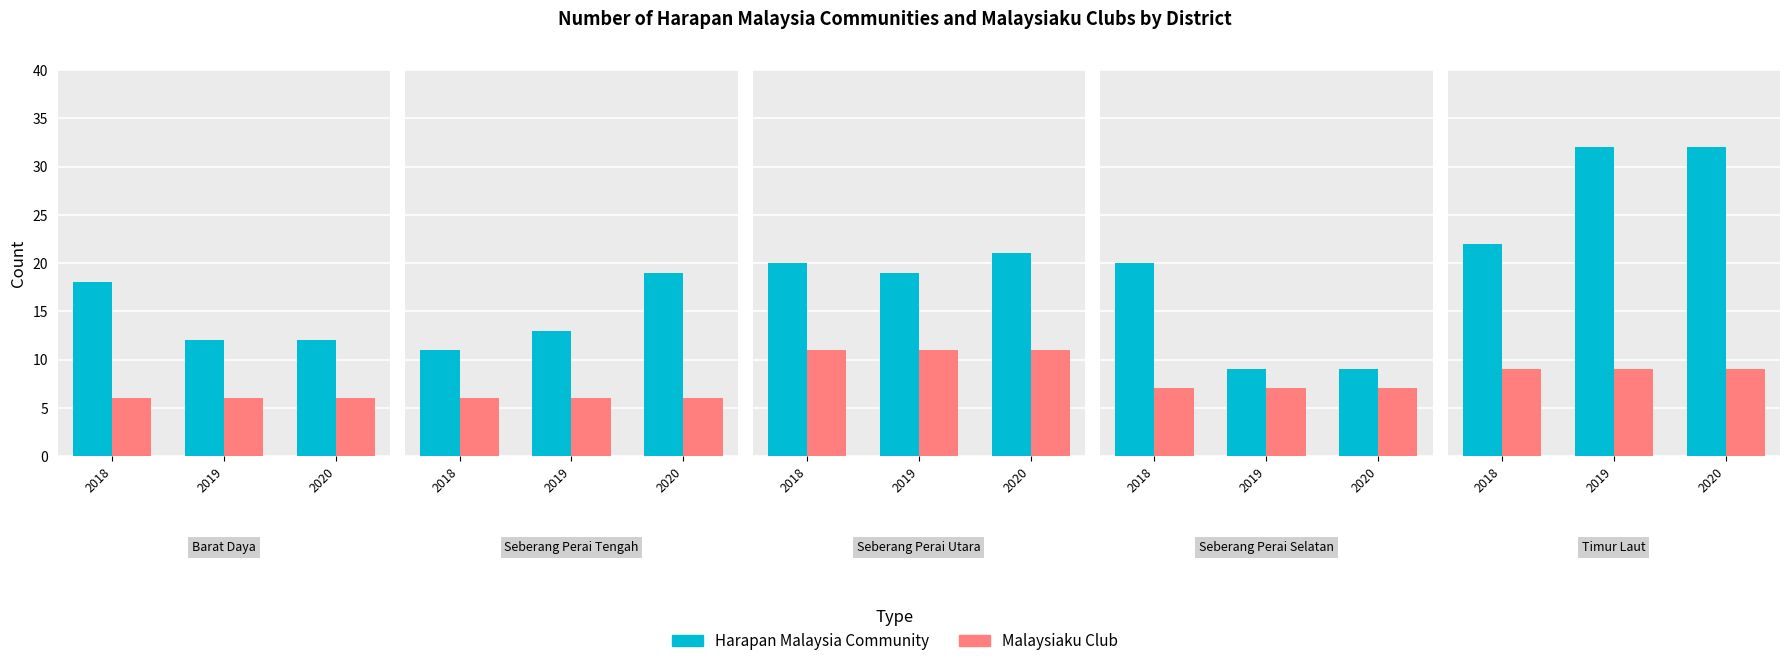

At 2019, list the series in order from largest to smallest.

Harapan Malaysia Community, Malaysiaku Club